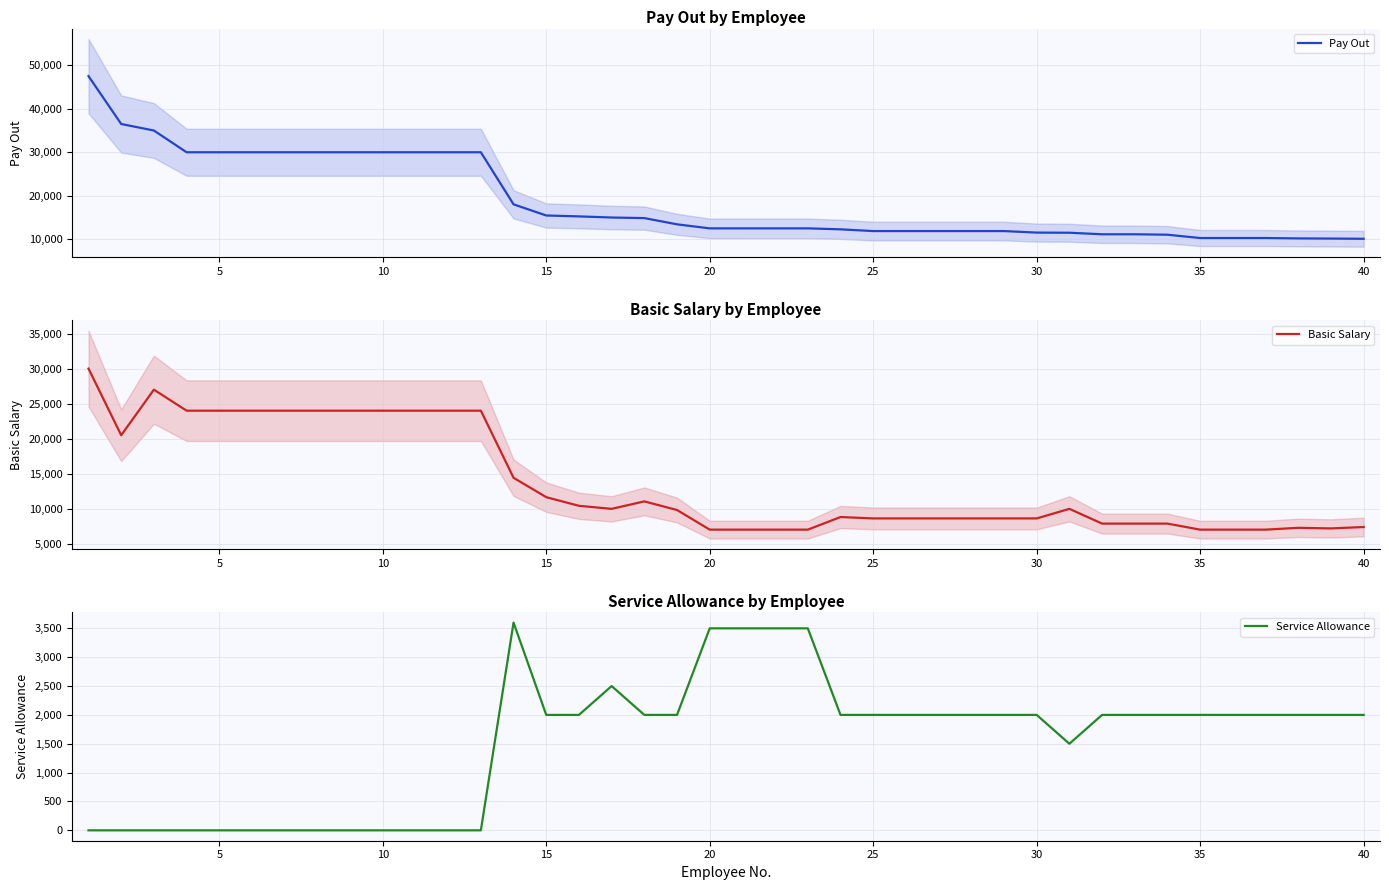

Count the Service Allowance values in the range 0 to 2000.

34